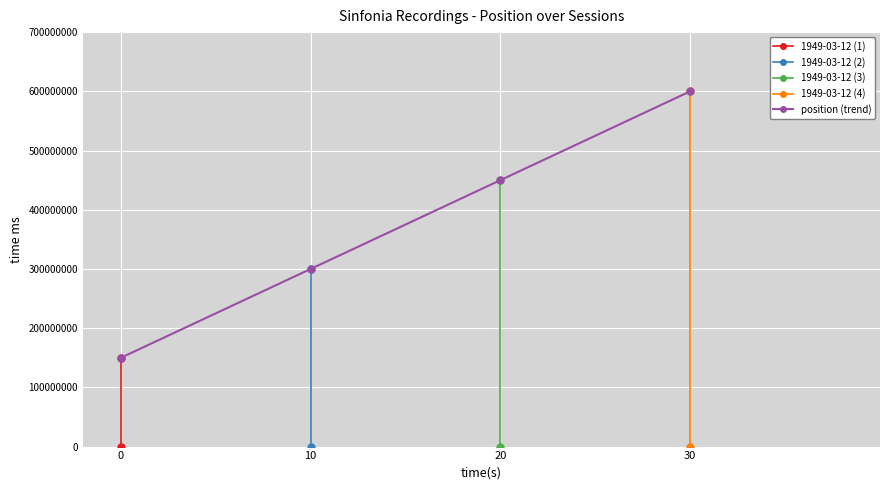

True or false: the data has more than 0 interior local peaks.

False